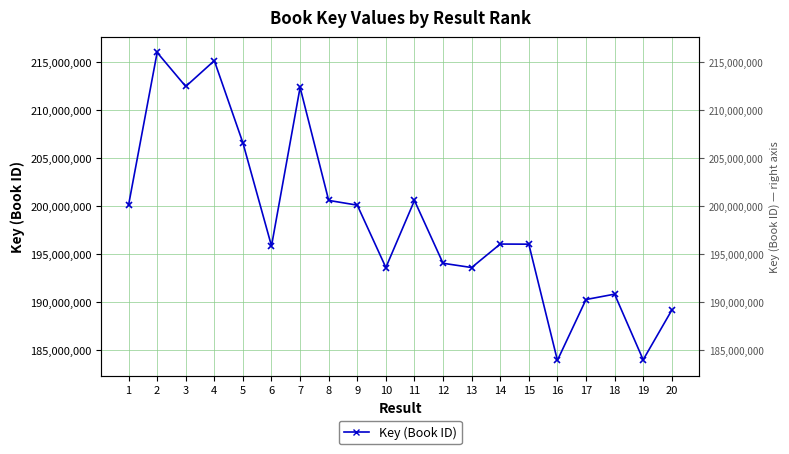

Which label corresponds to the largest value in the chart?

2